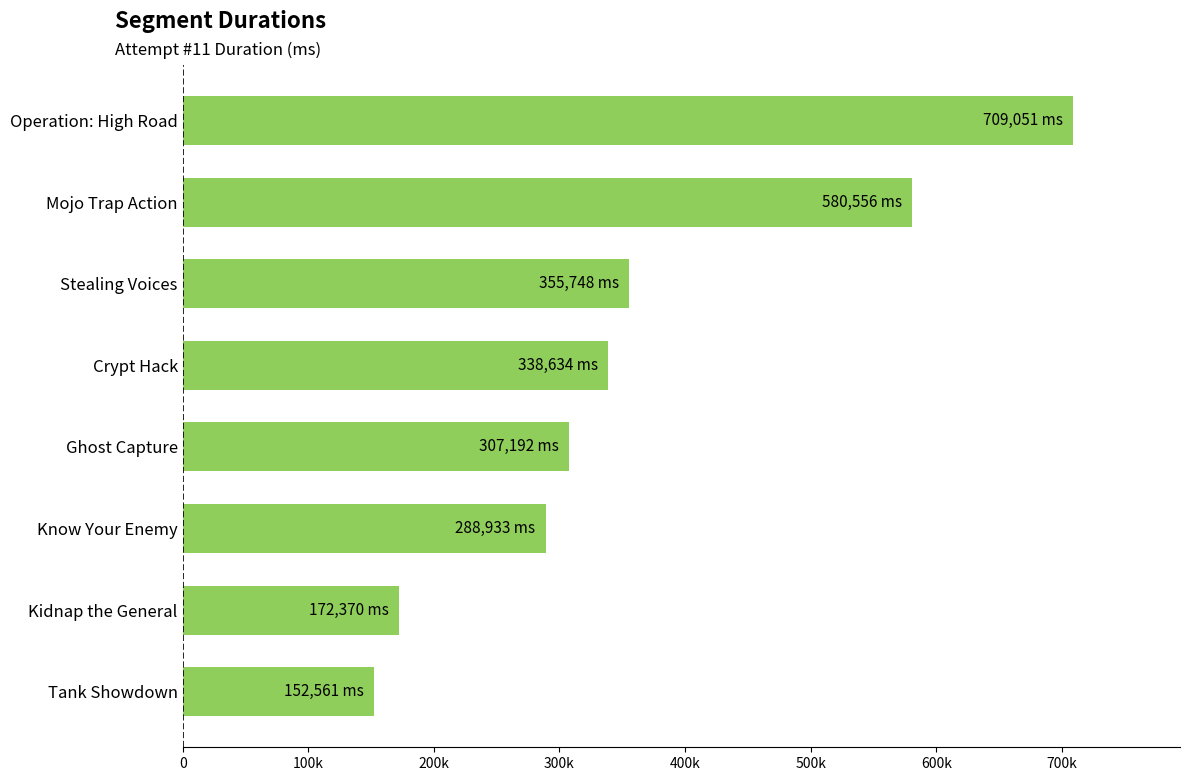

Does the chart contain any negative values?

No